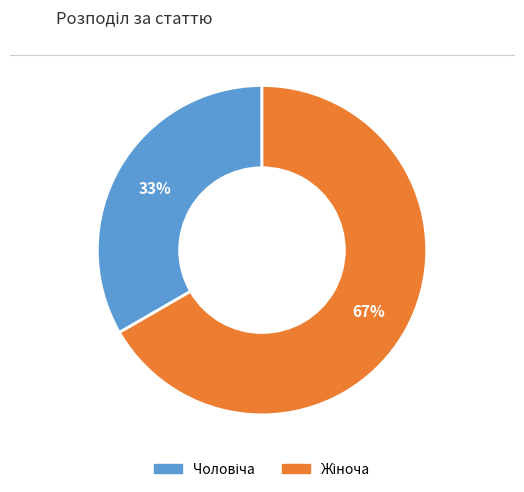

To the nearest percent, what is the average slice percentage?

50%